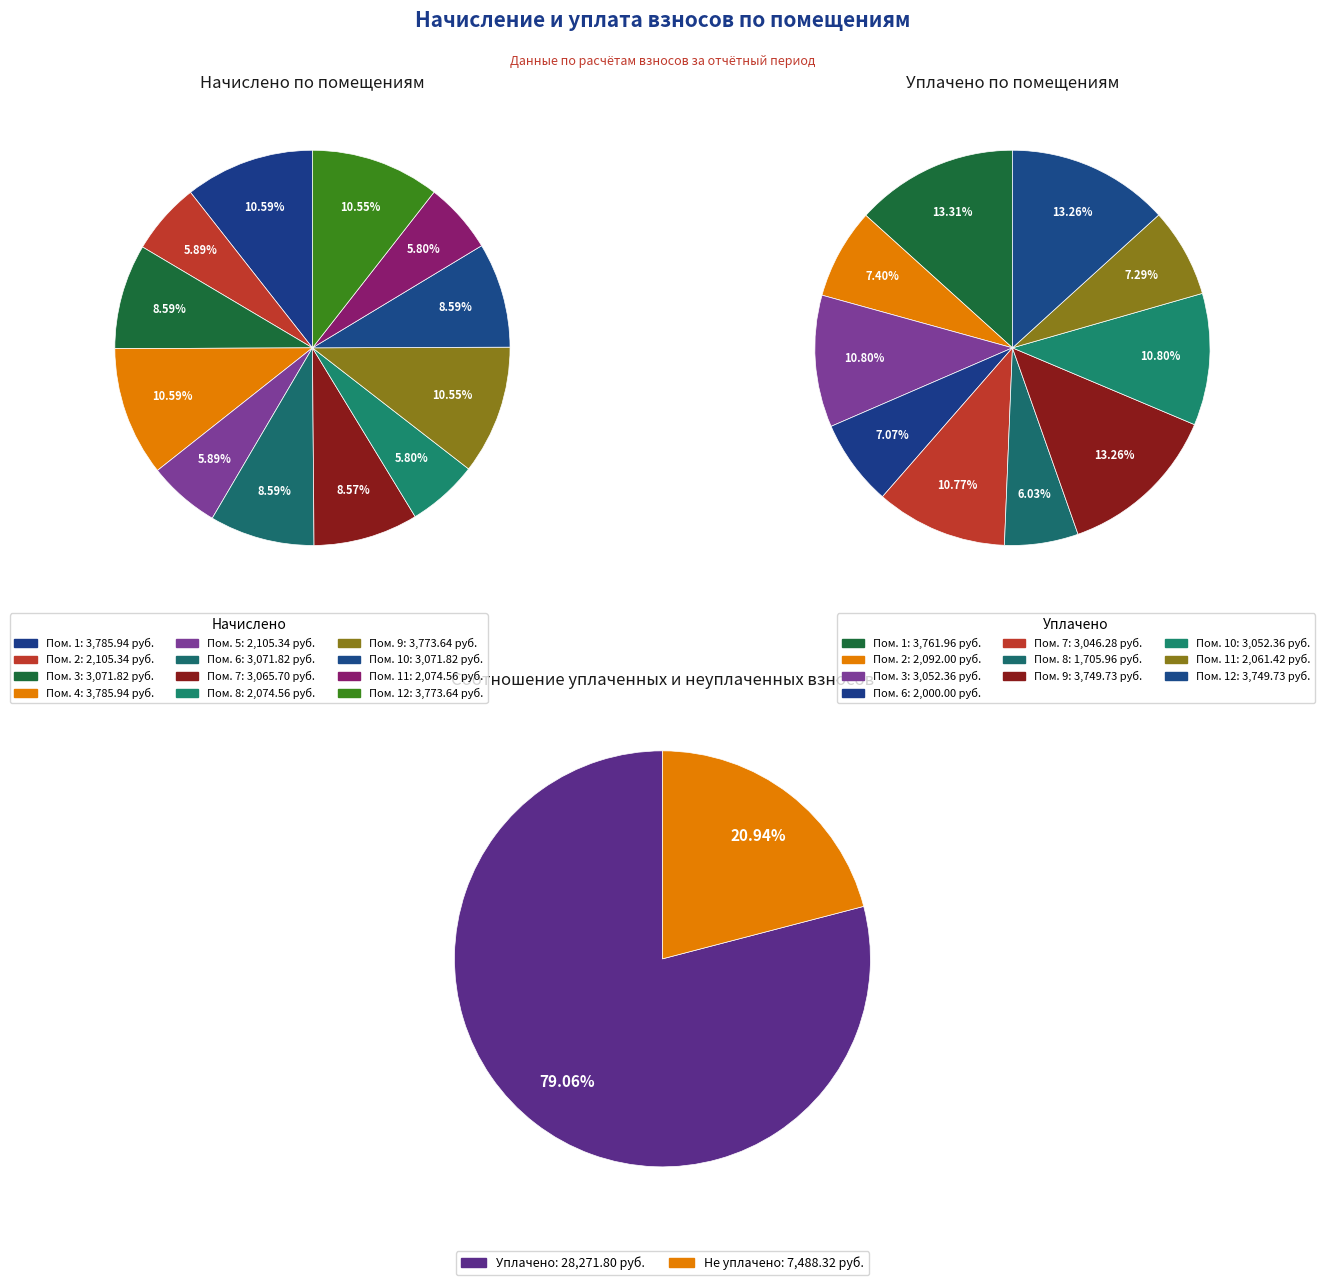

How many segments does this pie chart have?

12